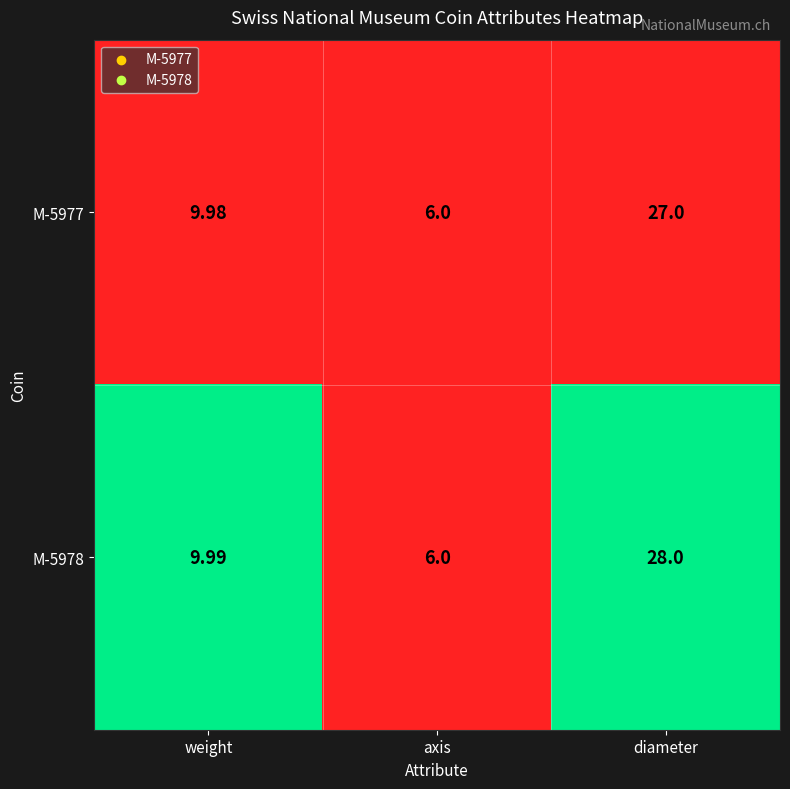

At which category does the chart reach its peak across all series?

diameter